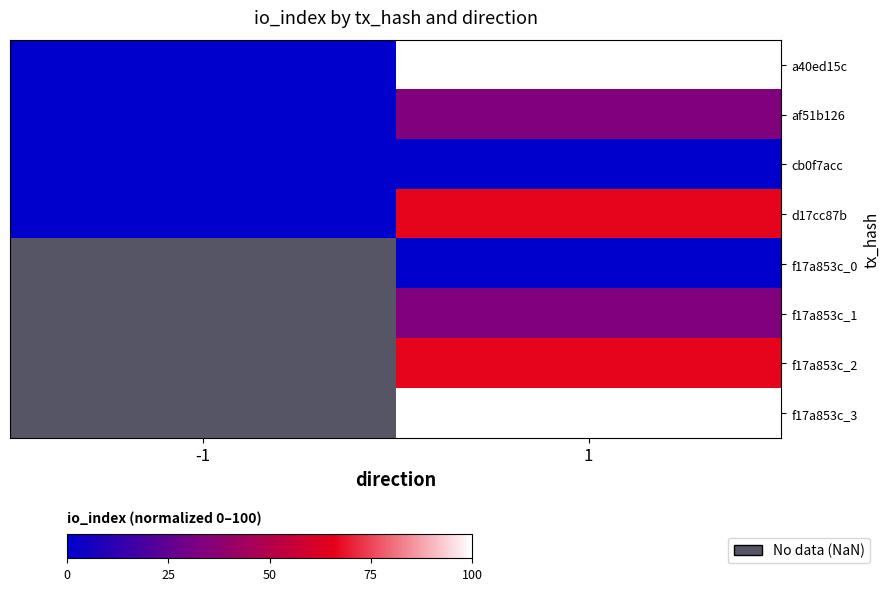

Rank the series by their average value, from highest to lowest.

a40ed15c, d17cc87b, af51b126, f17a853c_0, f17a853c_1, f17a853c_2, f17a853c_3, cb0f7acc